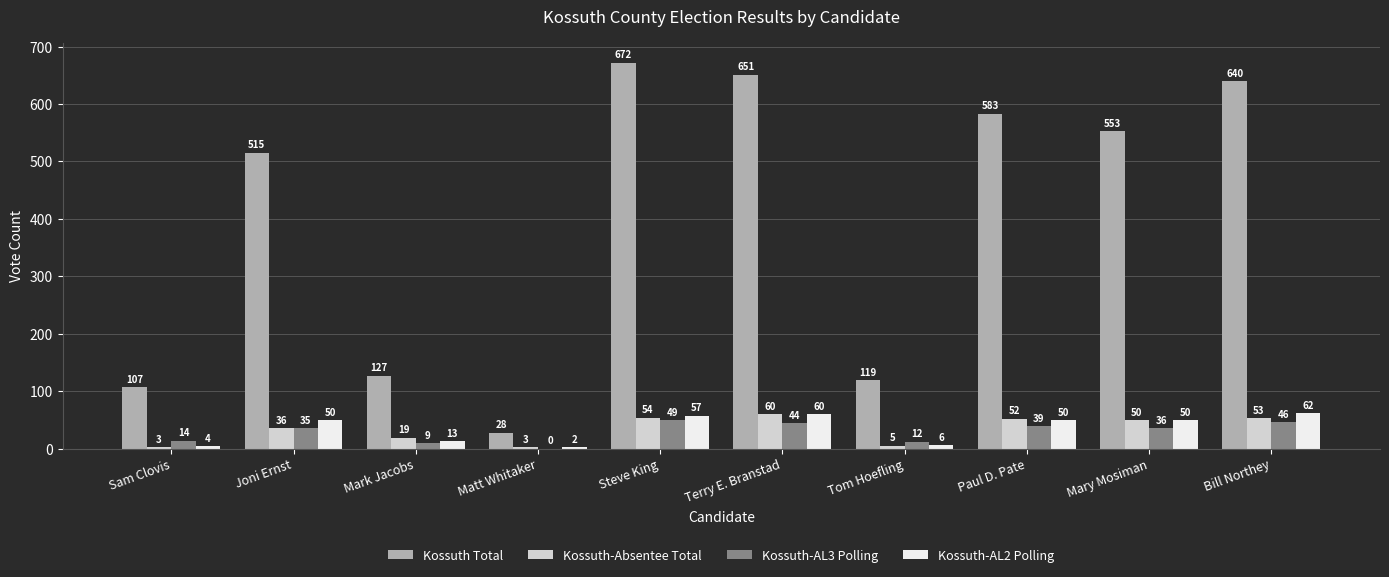

How many values in Kossuth-AL3 Polling are above zero?

9